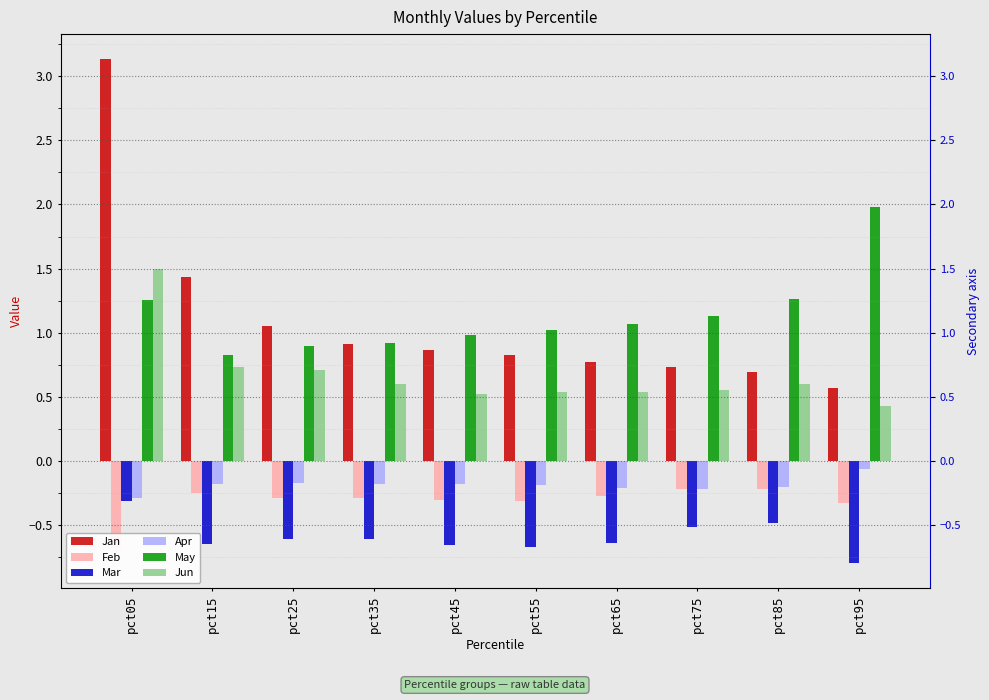

Reading left to right, list all the values displayed in this chart.

Jan: 3.1	1.4	1.1	0.9	0.9	0.8	0.8	0.7	0.7	0.6
Feb: -0.7	-0.2	-0.3	-0.3	-0.3	-0.3	-0.3	-0.2	-0.2	-0.3
Mar: -0.3	-0.6	-0.6	-0.6	-0.7	-0.7	-0.6	-0.5	-0.5	-0.8
Apr: -0.3	-0.2	-0.2	-0.2	-0.2	-0.2	-0.2	-0.2	-0.2	-0.1
May: 1.3	0.8	0.9	0.9	1.0	1.0	1.1	1.1	1.3	2.0
Jun: 1.5	0.7	0.7	0.6	0.5	0.5	0.5	0.6	0.6	0.4